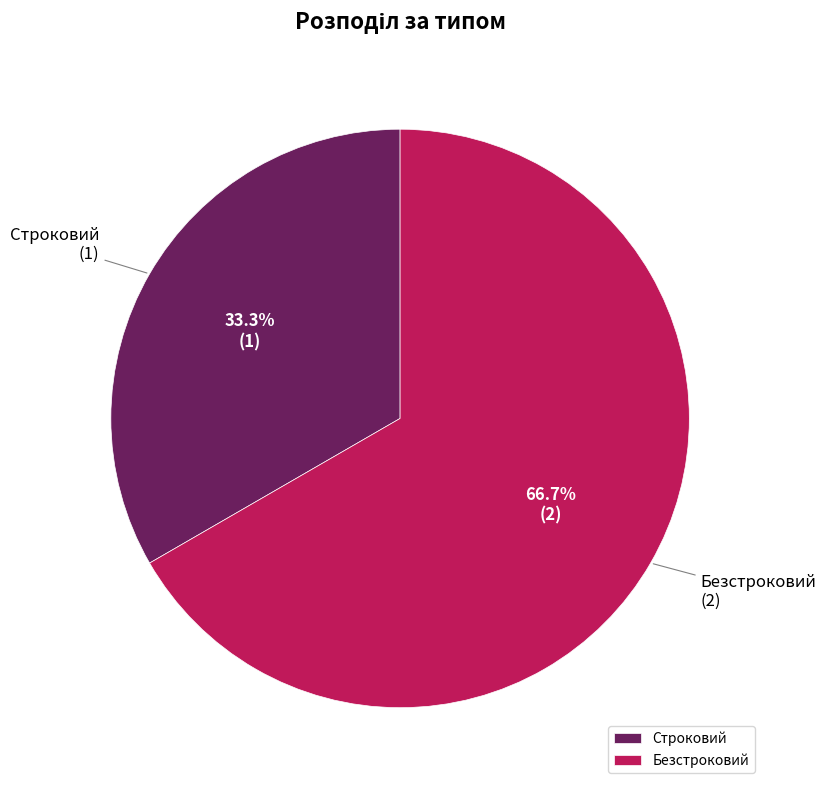

To the nearest percent, what is the average slice percentage?

50%